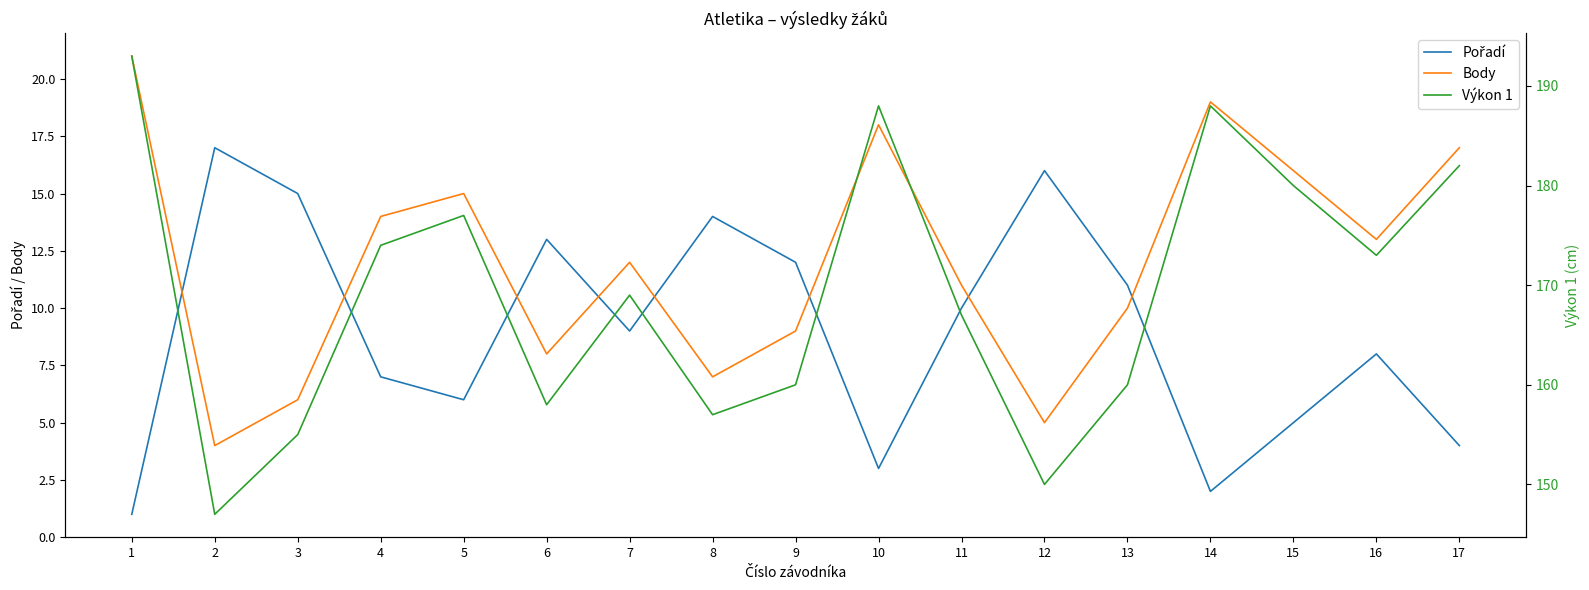

How many series are shown in this chart?

3